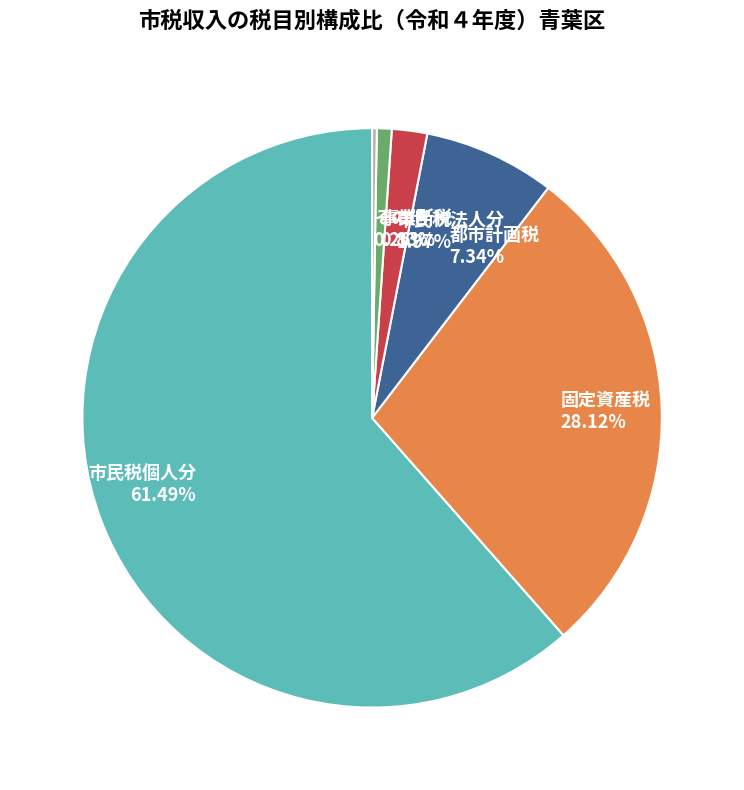

Which slice represents more than half of the pie?

市民税個人分